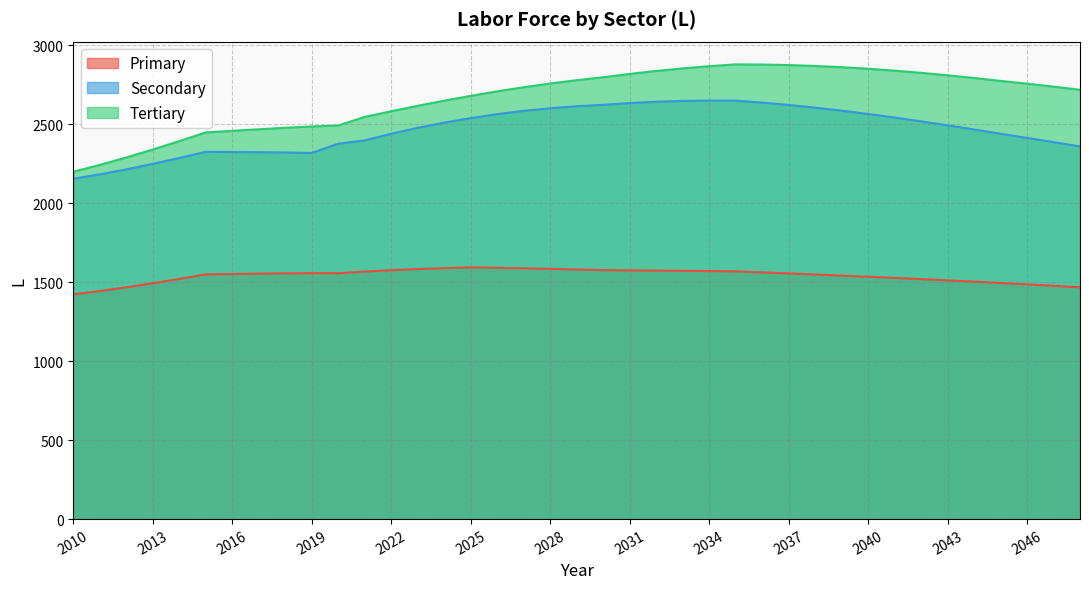

Which series has the largest total across all categories?

Tertiary